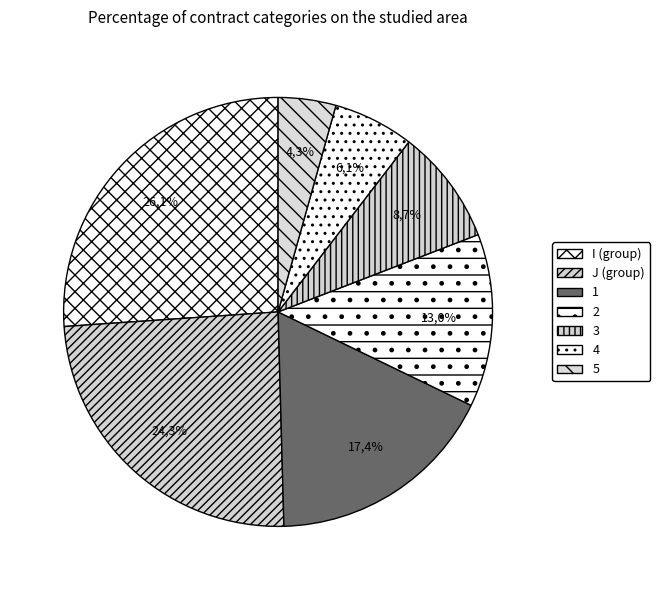

Does 2 represent more than half of the total?

No